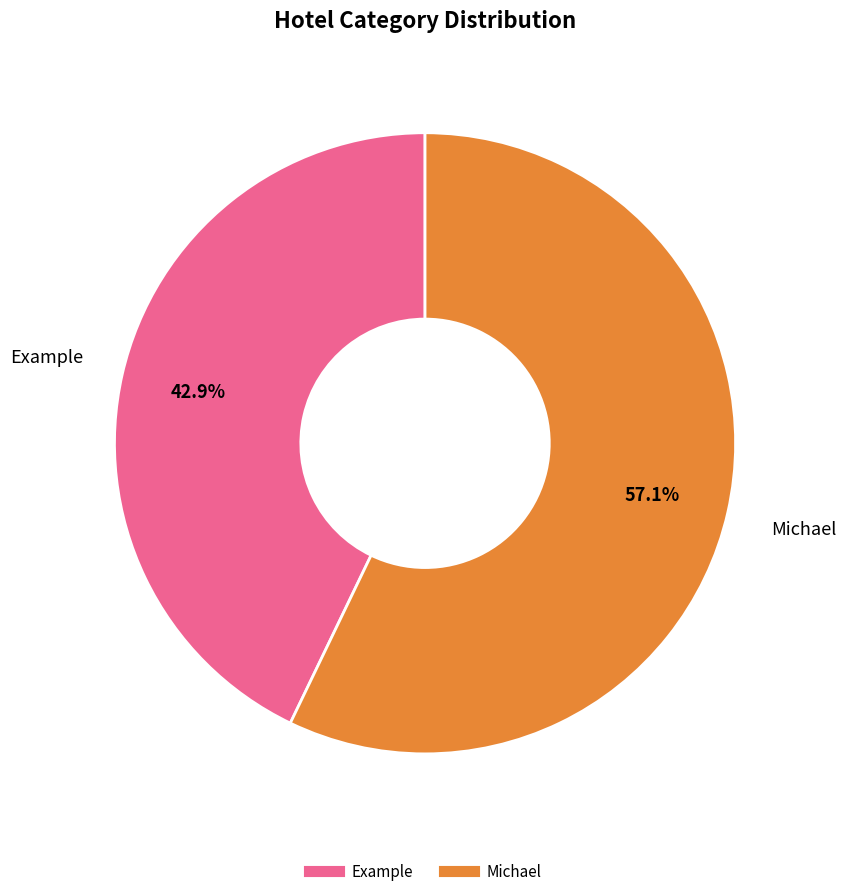

True or false: Michael accounts for 49% of the total.

False